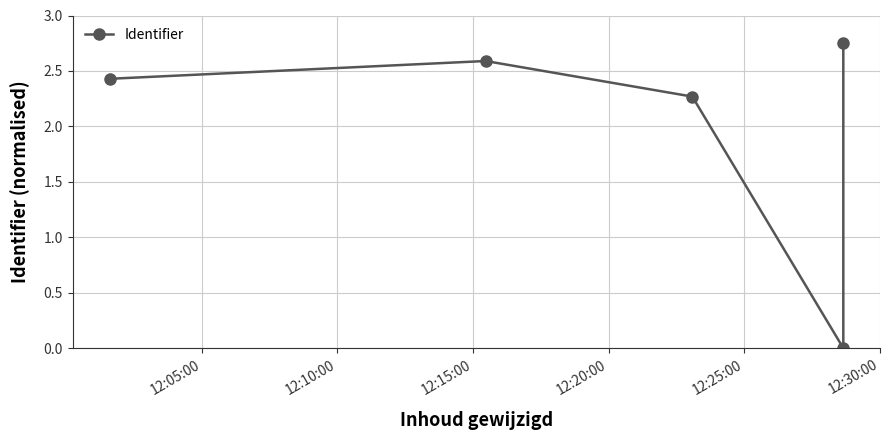

Reading right to left, transcribe all the data shown in this chart.

2.8	0.0	2.3	2.6	2.4